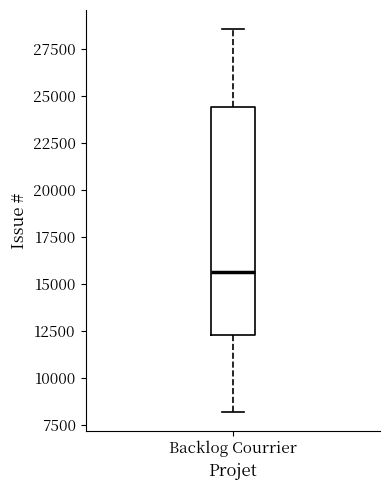

Where does the lower whisker of the box for Backlog Courrier end on the y-axis? The values are not printed on the chart, so give them approximately, as read against the axis.

8000